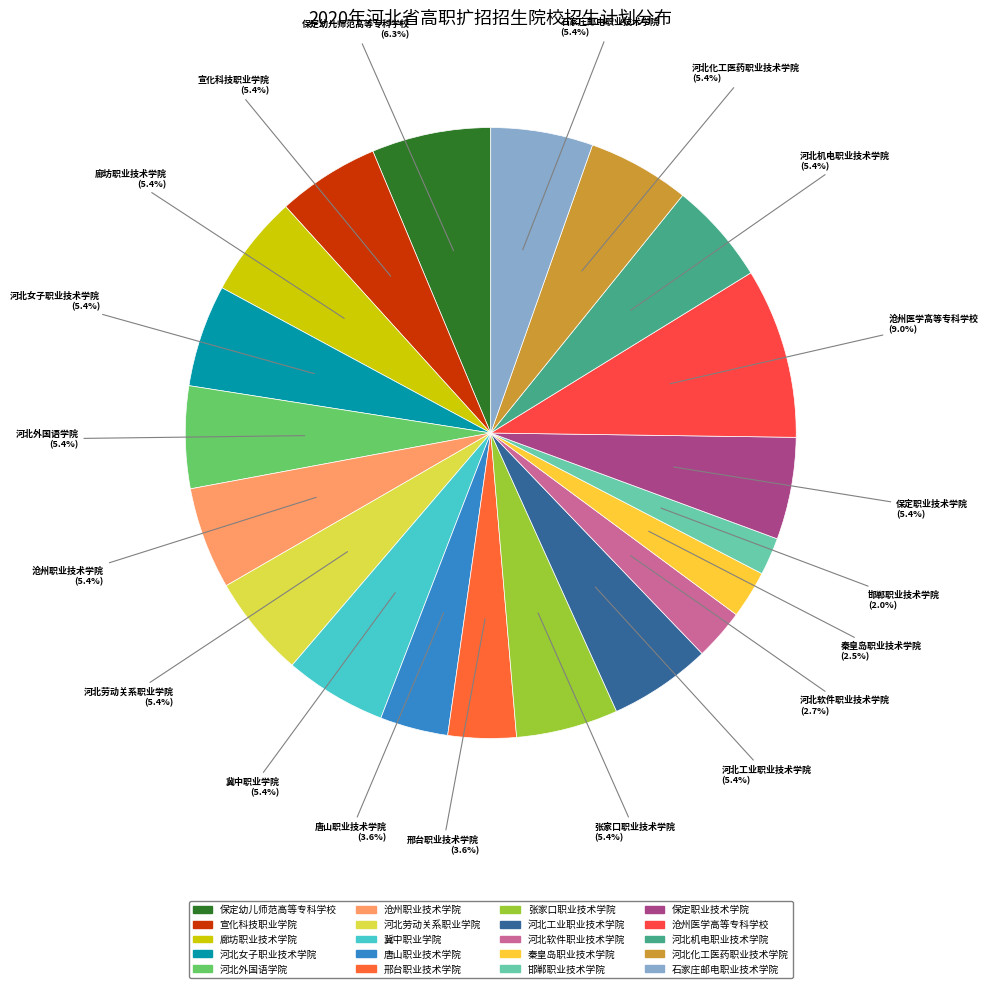

True or false: 河北软件职业技术学院 accounts for 14% of the total.

False